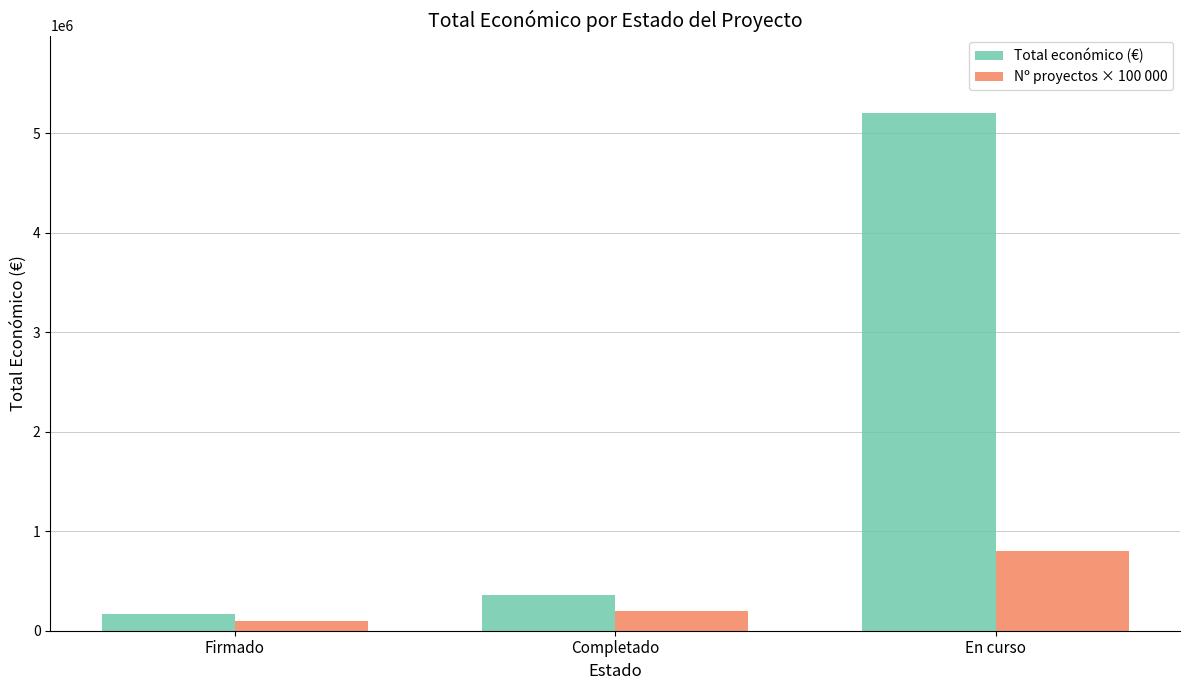

Rank the series by their average value, from highest to lowest.

Total económico (€), Nº proyectos × 100 000